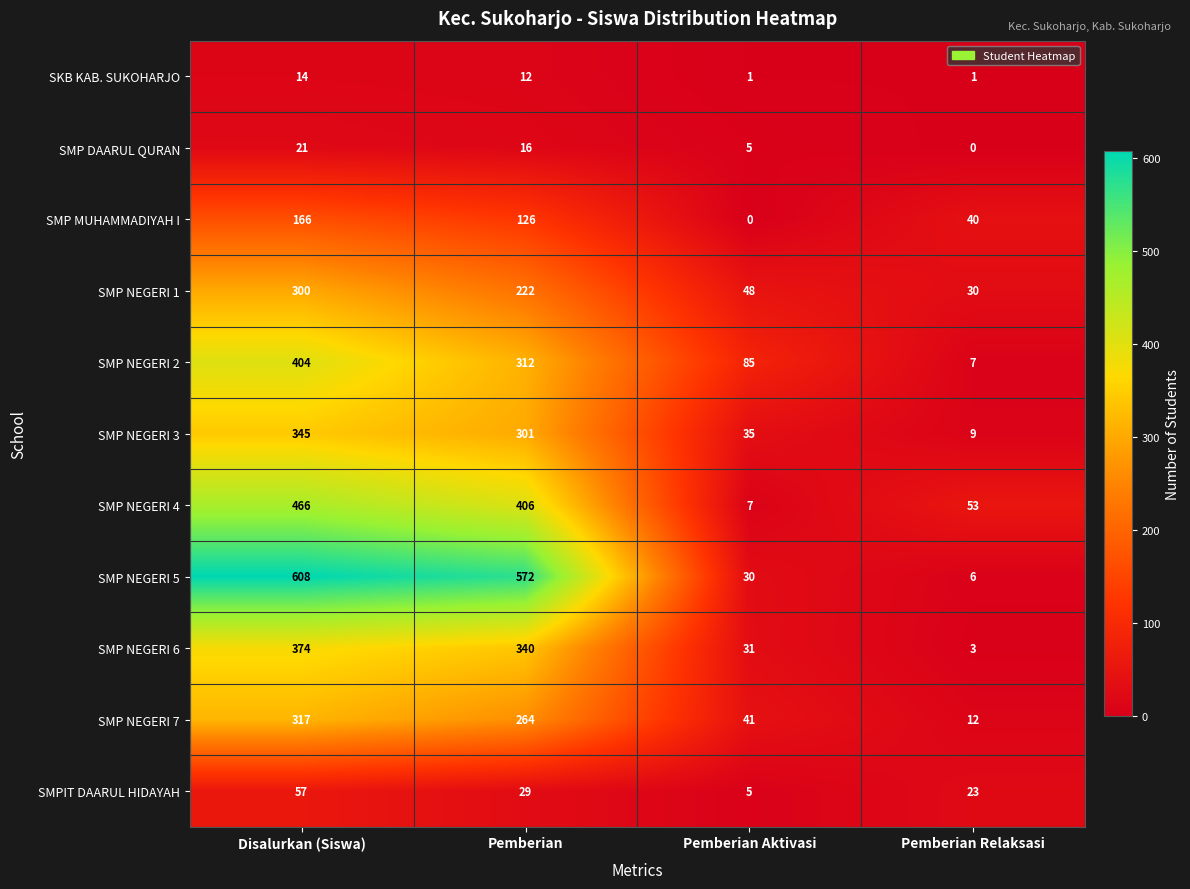

What is the difference between the maximum and minimum values in the SMP MUHAMMADIYAH I series?

166